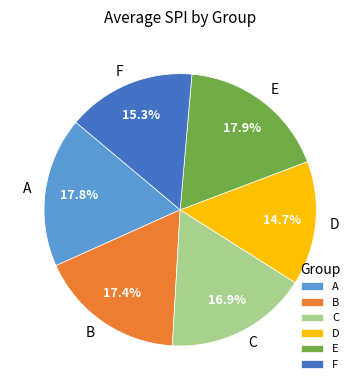

Which slice is the smallest?

D